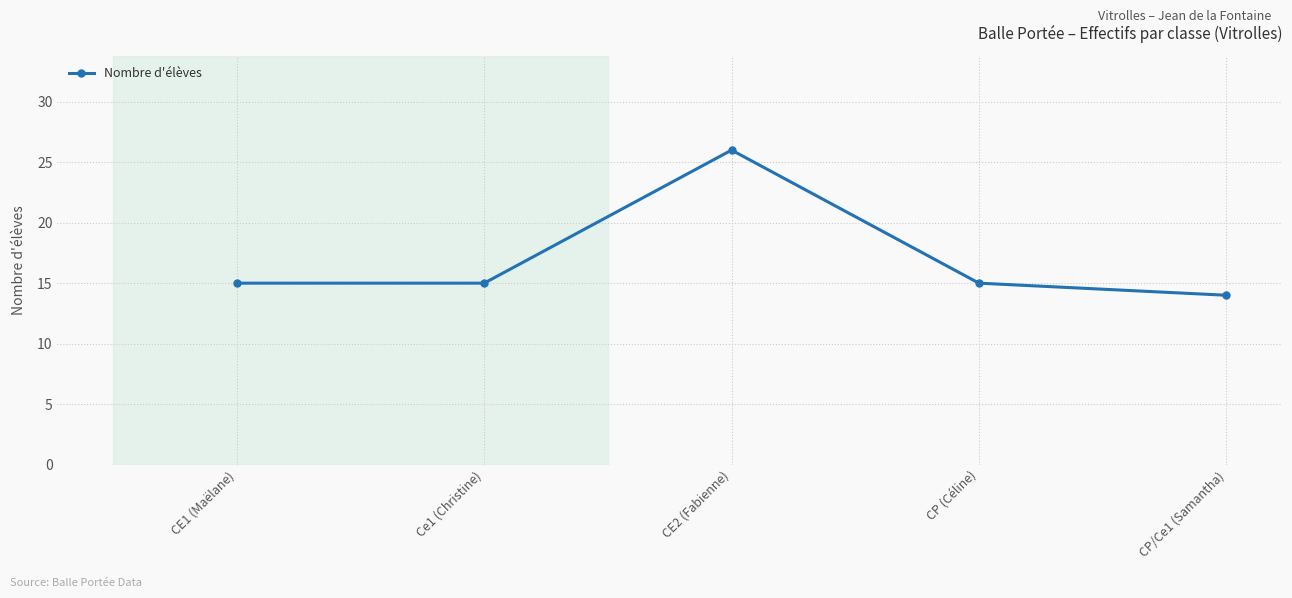

Approximately how many times larger is the value at Ce1 (Christine) compared to CE1 (Maëlane)?

1.0